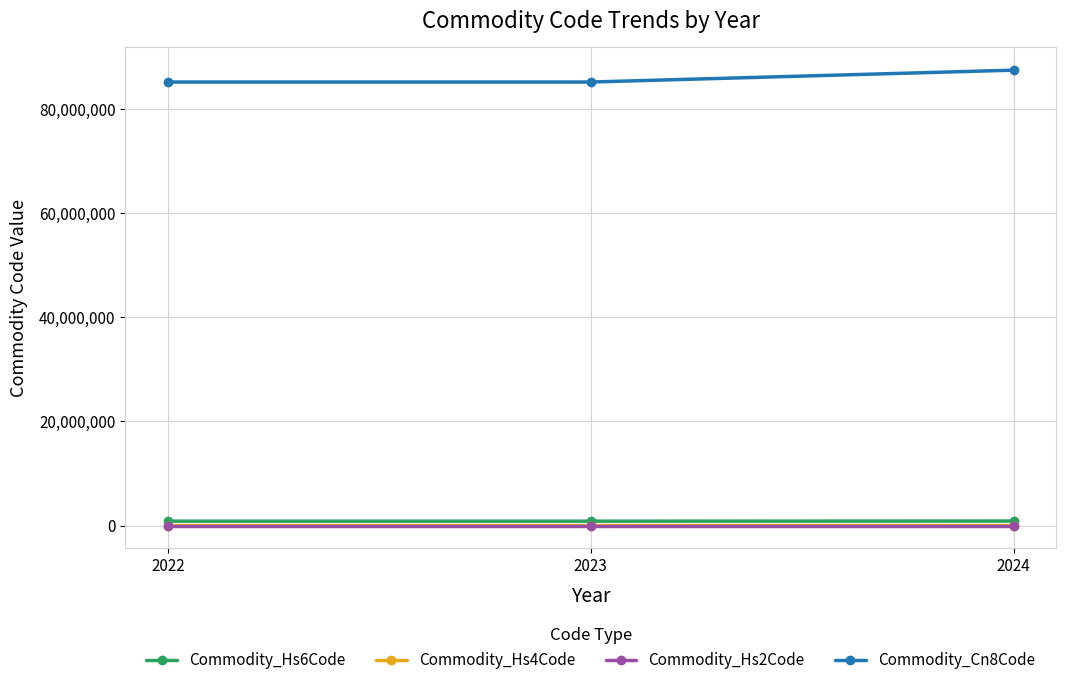

At which label is Commodity_Hs6Code closest to 863286?

2023